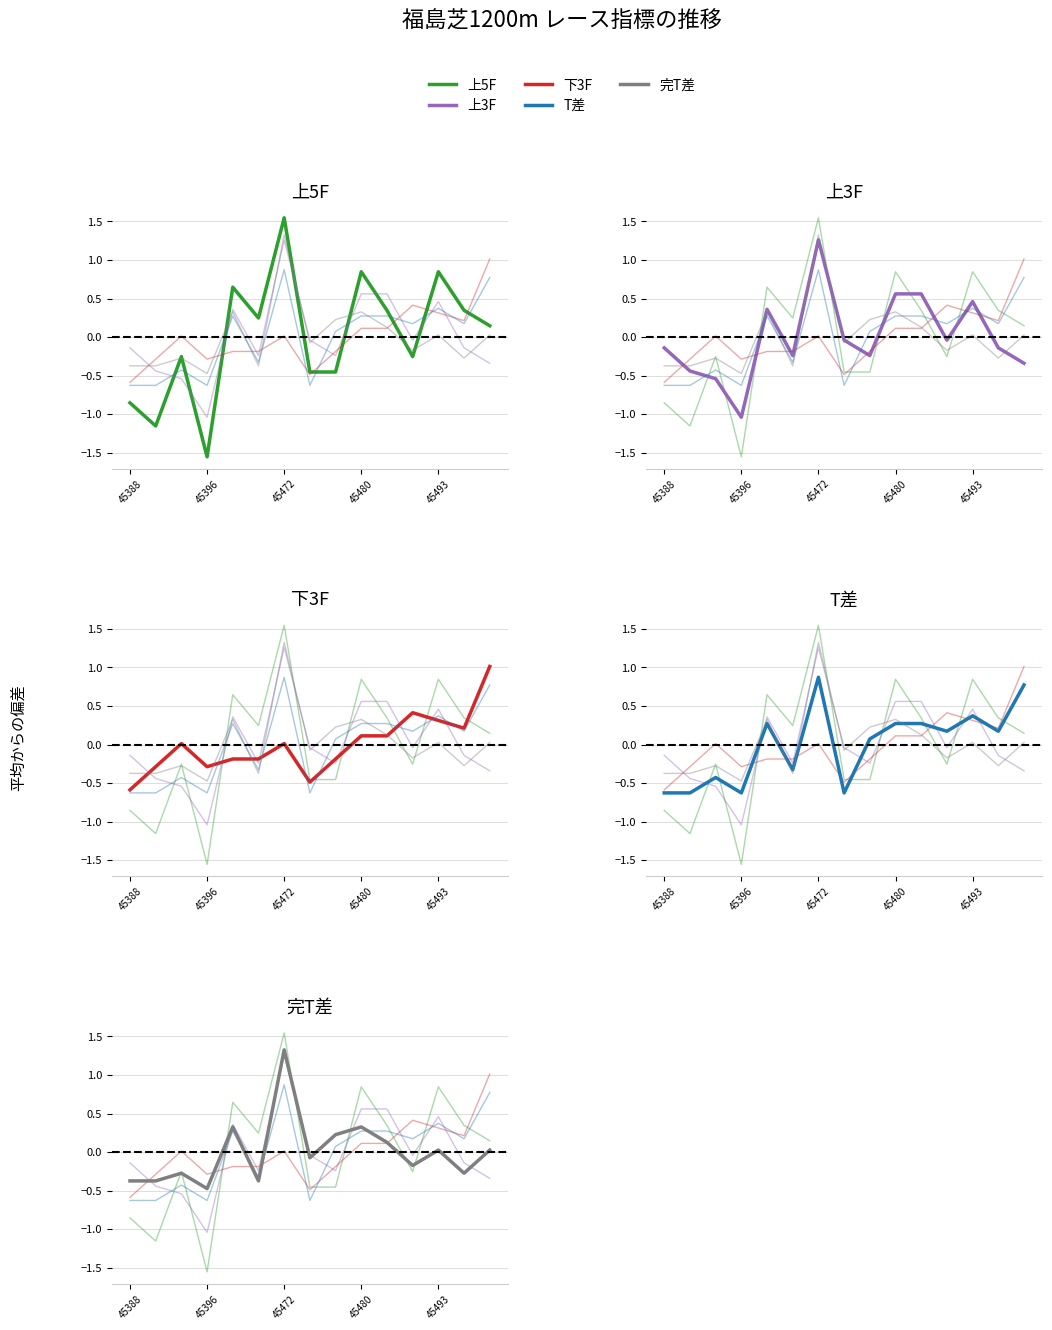

What is the difference between the highest and lowest values at 45493?

0.8